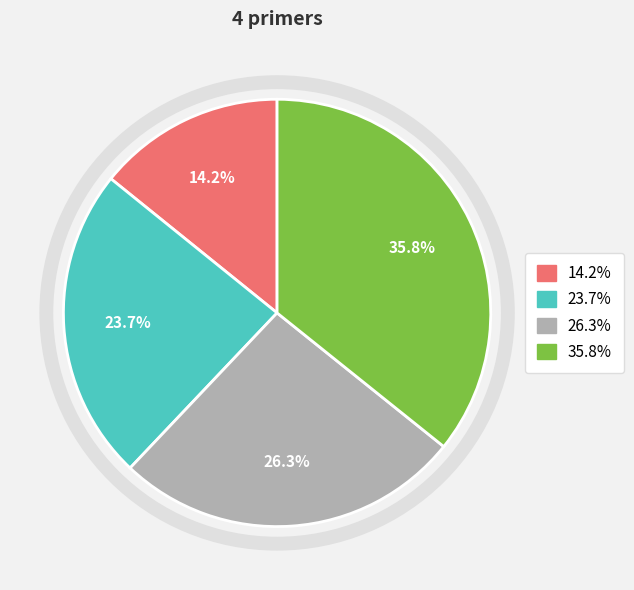

To the nearest percent, what is the difference between the largest and smallest slice percentages?

22%